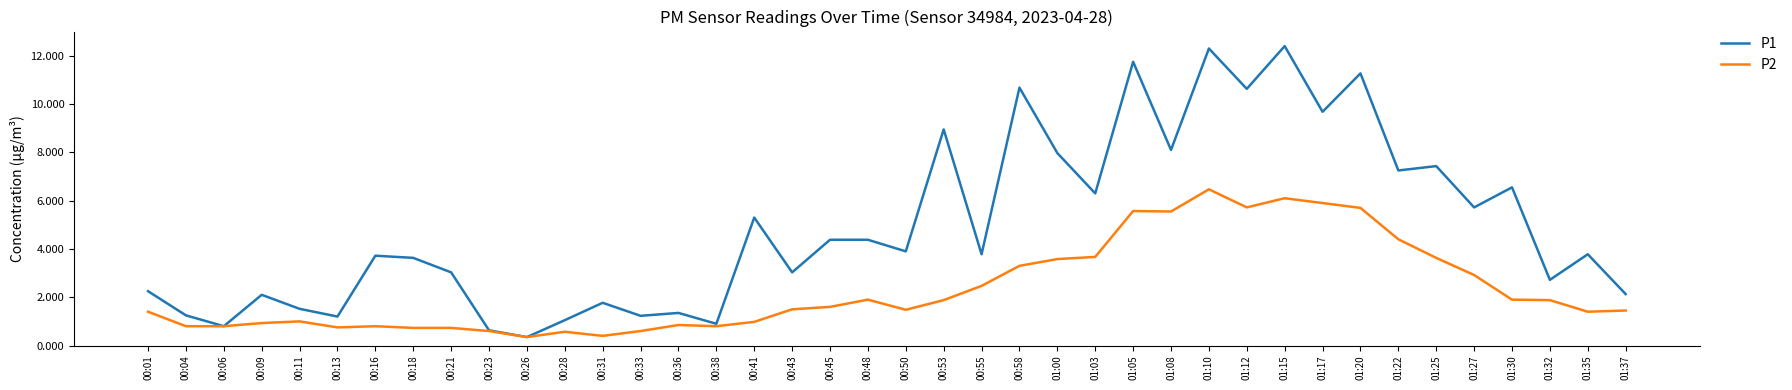

What is the sum of the P1 values at 00:58 and 00:43?

13.7